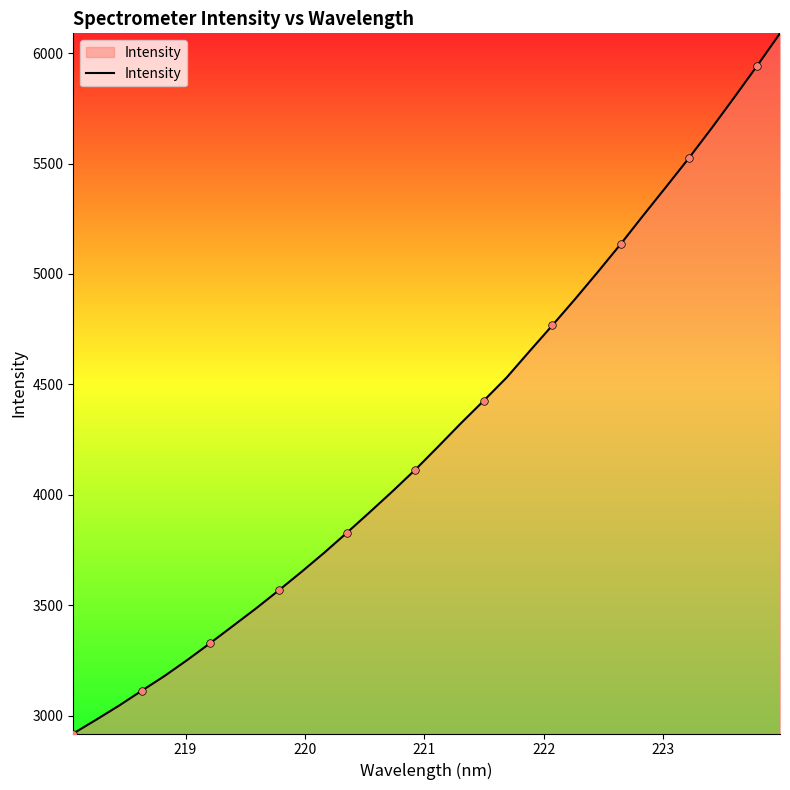

What is the difference between the maximum and minimum values?

3170.2